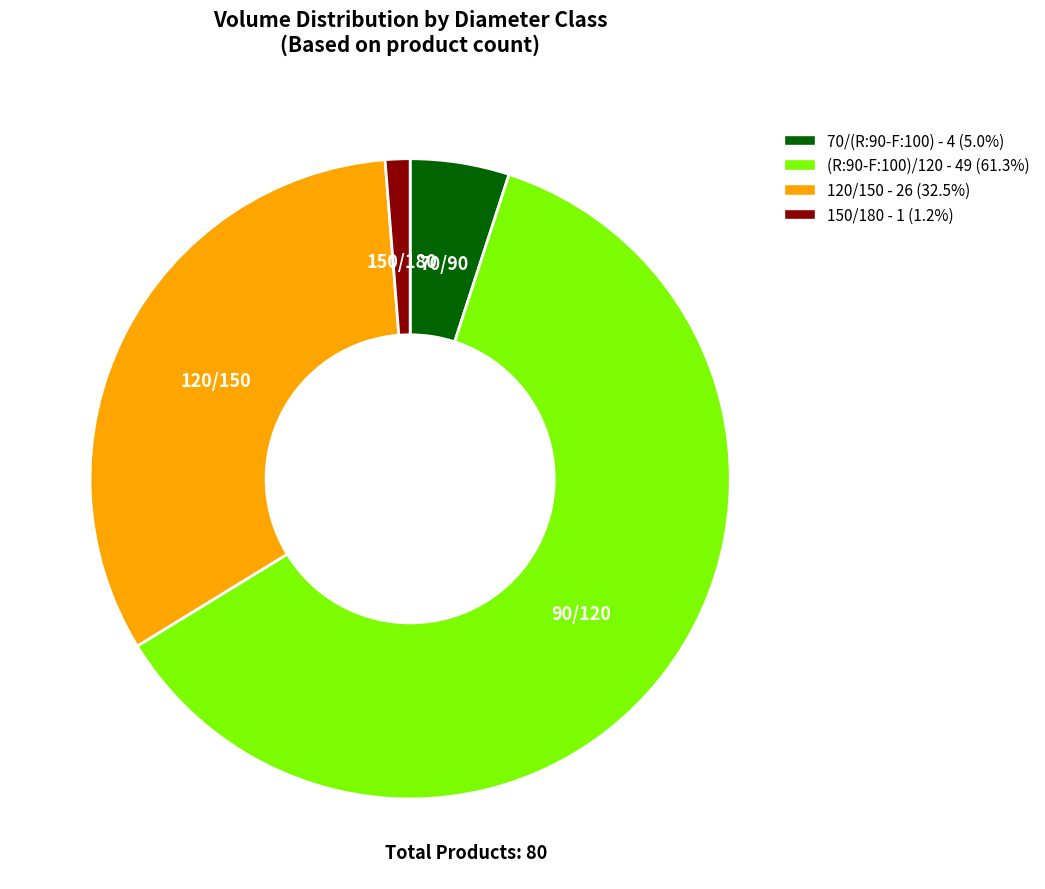

What is the smallest slice in the pie chart?

150/180